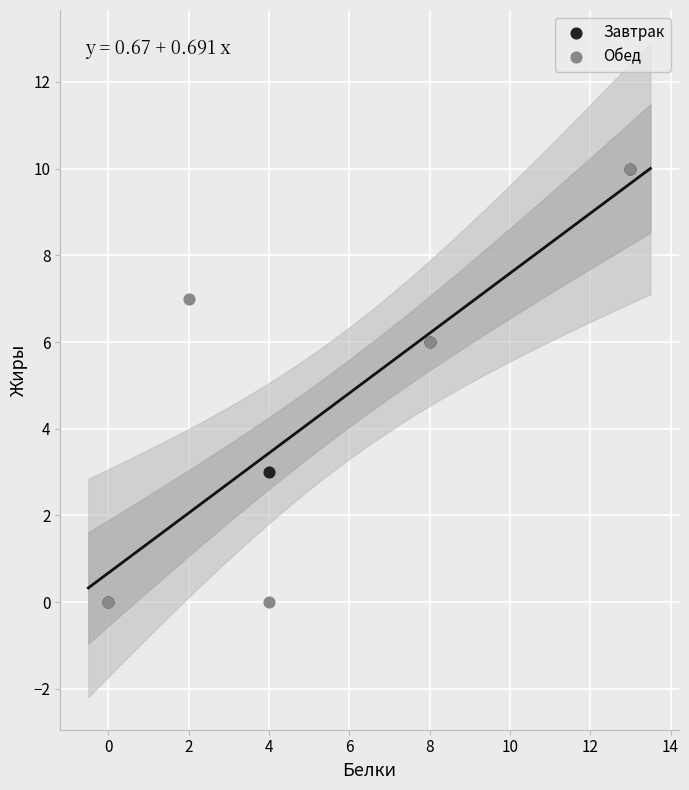

What are all the series names shown in the legend?

Завтрак, Обед